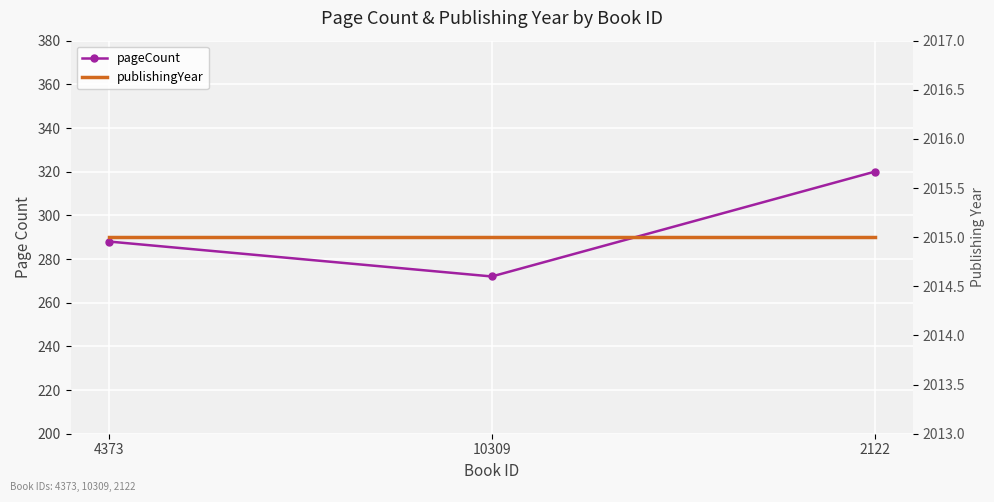

At which category does the chart reach its peak across all series?

4373